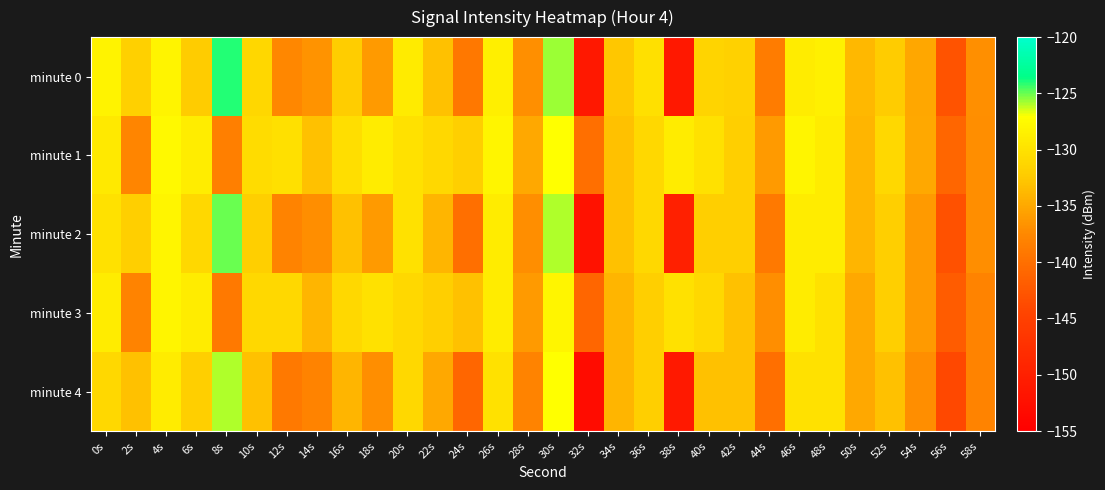

At which category is the sum across all series the highest?

30s